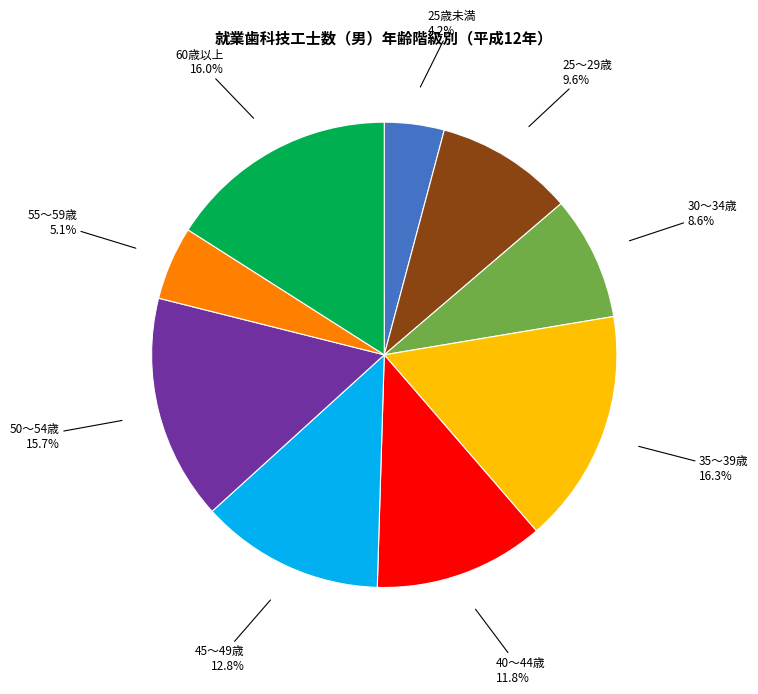

Combined, do 30～34歳 8.6% and 55～59歳 5.1% account for over 50%?

No